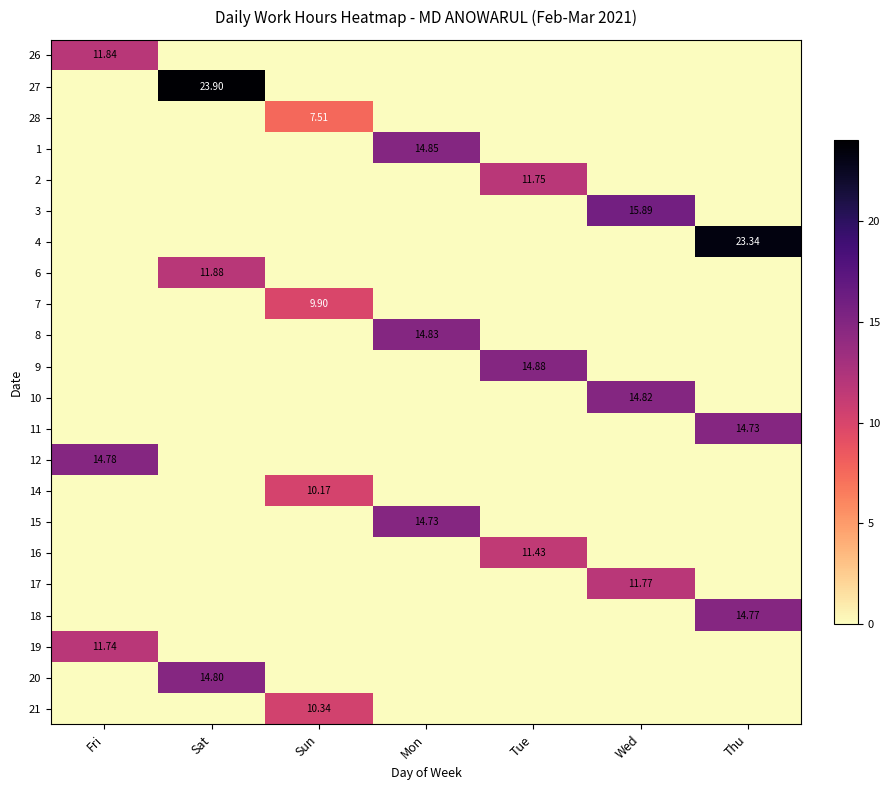

What is the difference between the maximum and minimum values in the 27 series?

23.9